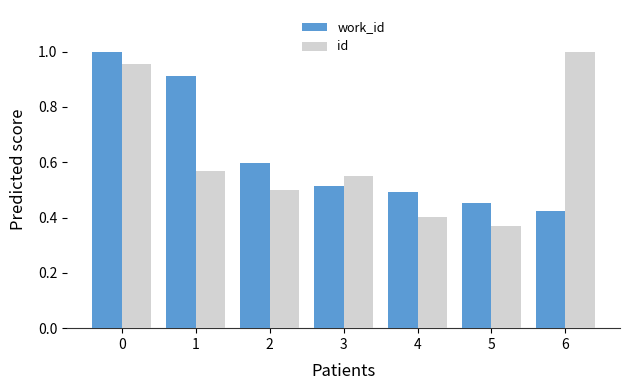

List the labels in order of id value, smallest first.

5, 4, 2, 3, 1, 0, 6